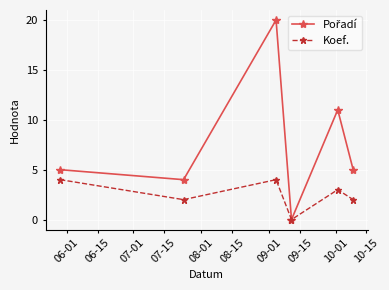

What is the highest value of the Koef. series?

4